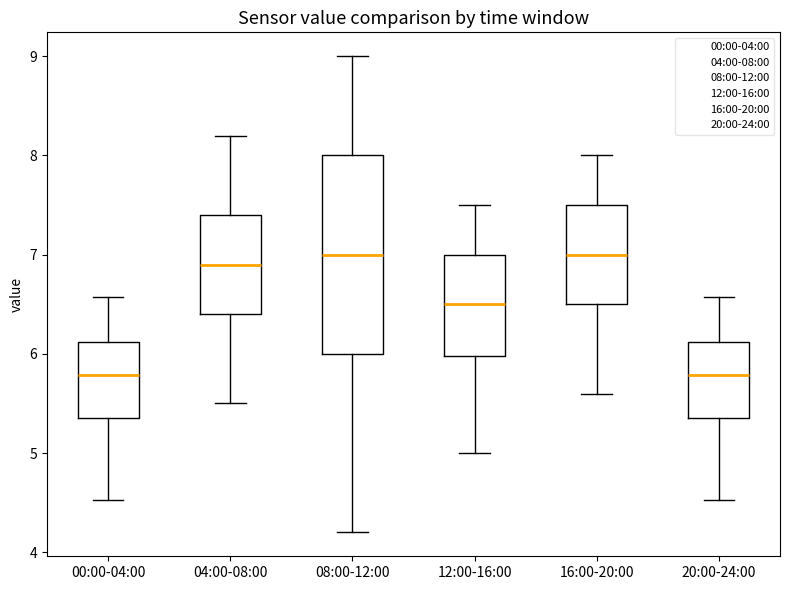

Comparing the boxes themselves (not the whiskers), which one is the tallest?

08:00-12:00